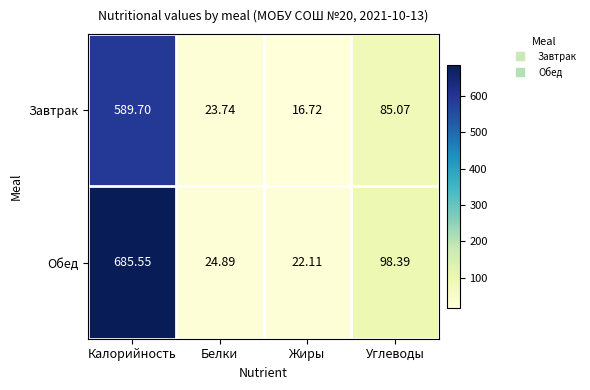

At which label does Завтрак reach its minimum?

Жиры